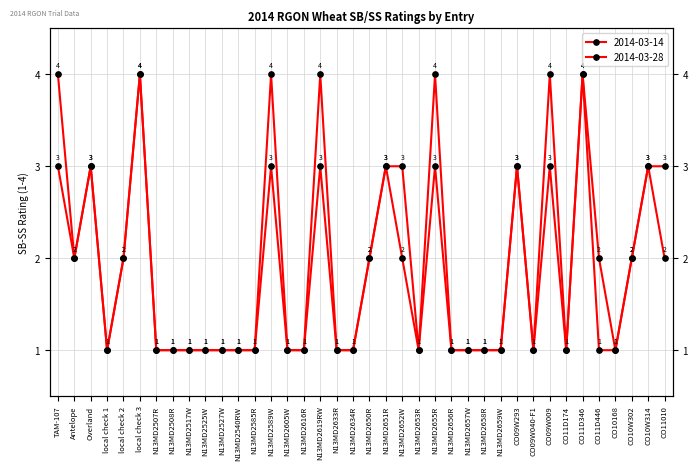

At how many categories does at least one series exceed 2?

13